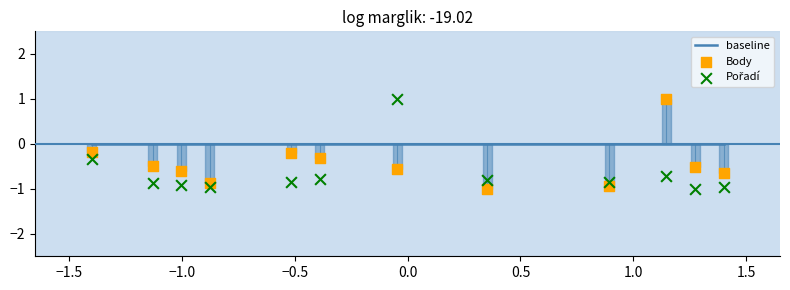

Which series has the widest spread of Y values?

Body